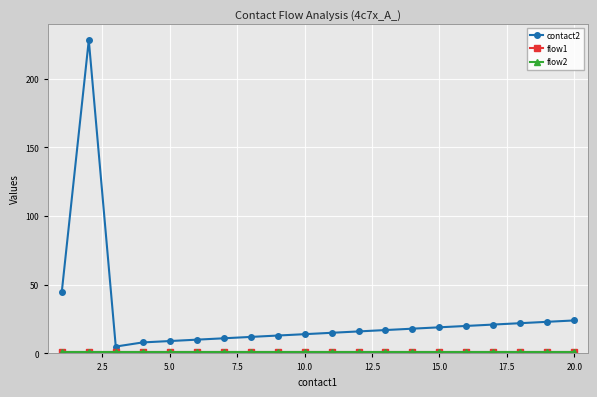

True or false: contact2 and flow2 cross at least once.

False